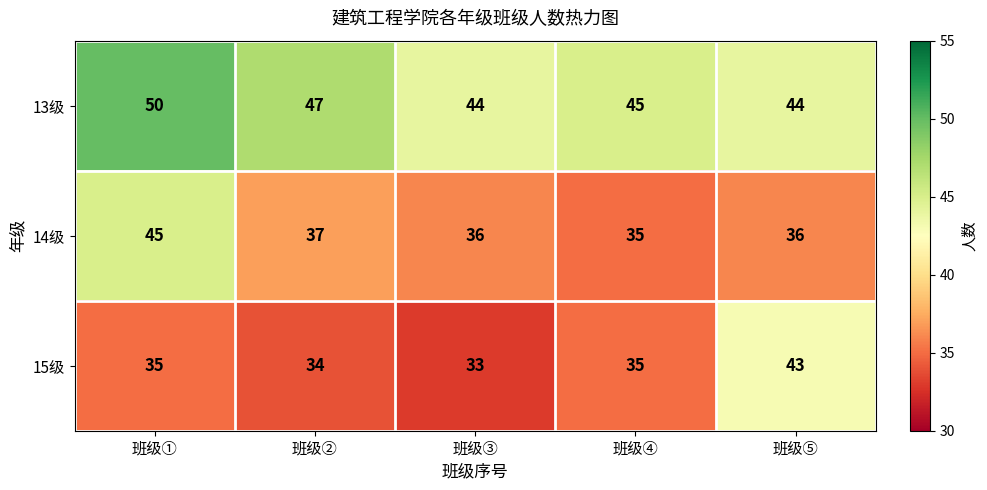

What is the sum of all 14级 values?

189